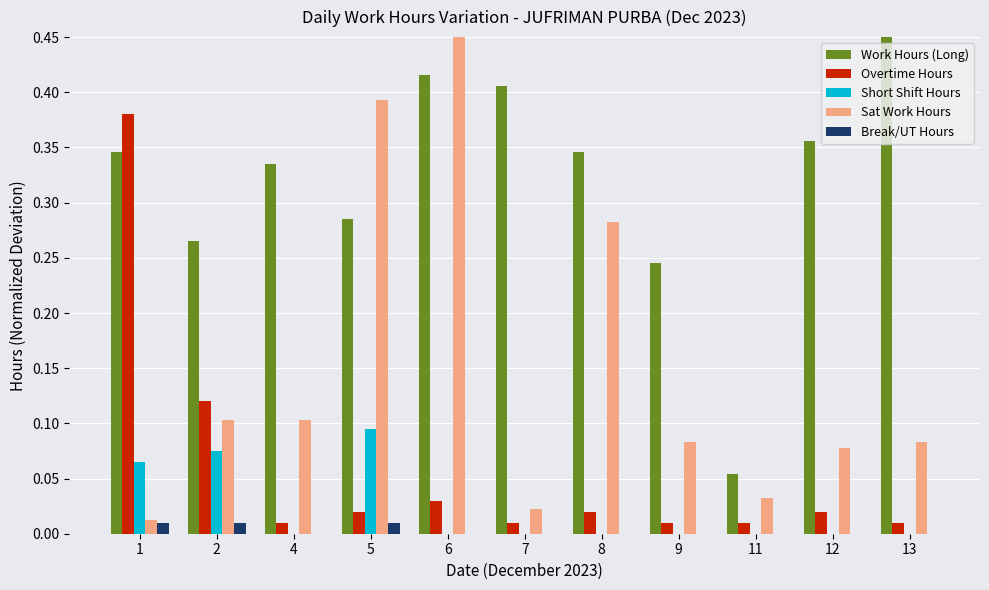

What is the spread (max minus min) of values at 6?

1.0